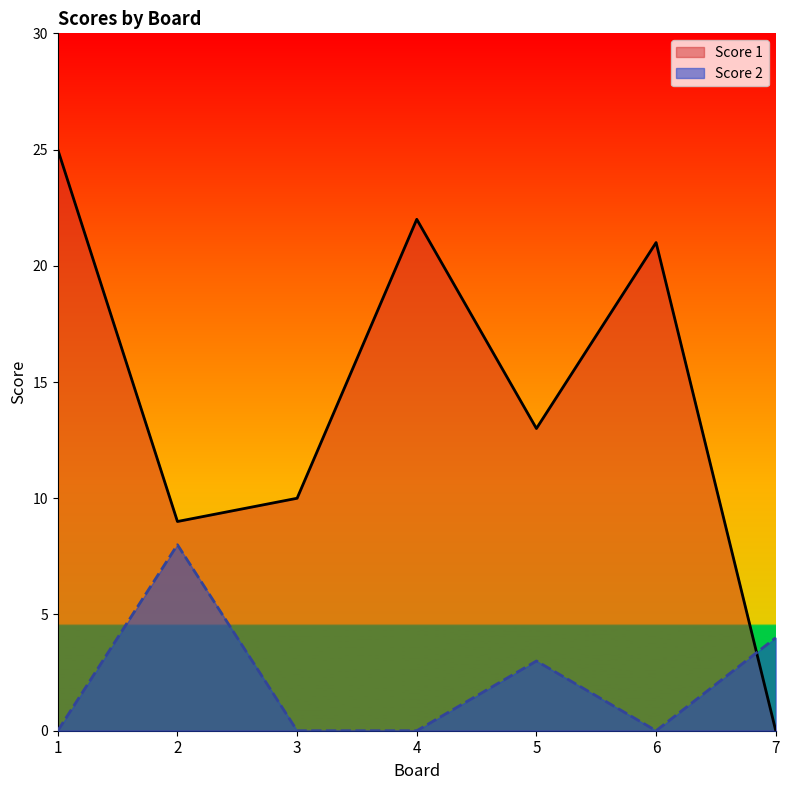

Is the value of Score 2 at 2 greater than the value of Score 1 at 6?

No